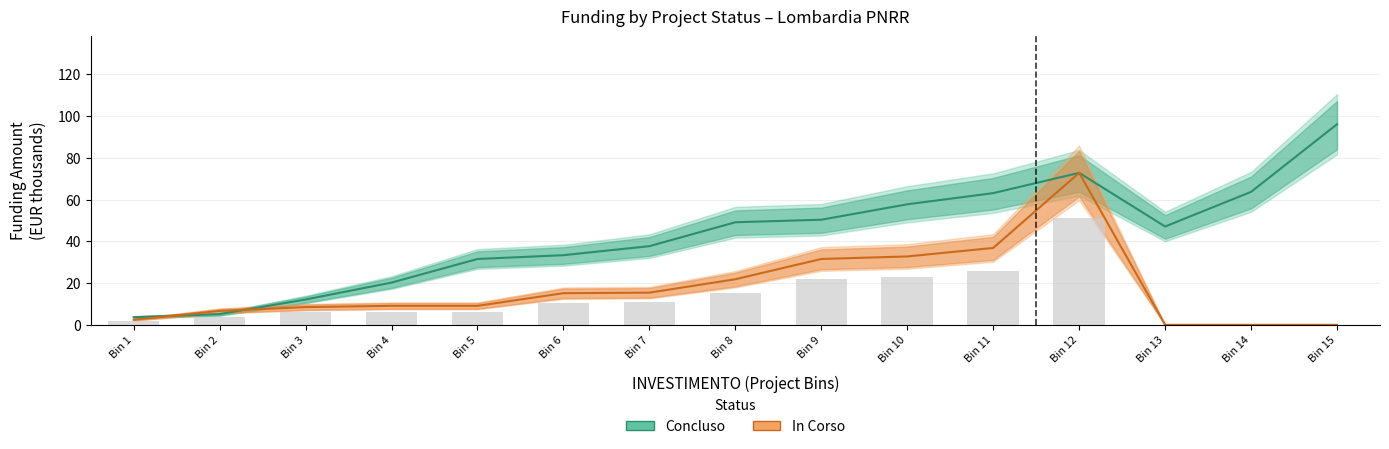

Reading right to left, transcribe all the data shown in this chart.

Concluso: 96.1	63.7	47.1	72.8	63.1	57.8	50.4	49.2	37.7	33.4	31.6	20.2	12.1	5.1	3.6
In Corso: 0.0	0.0	0.0	72.8	36.9	32.8	31.6	21.9	15.4	15.2	9.1	9.1	8.5	6.7	2.4